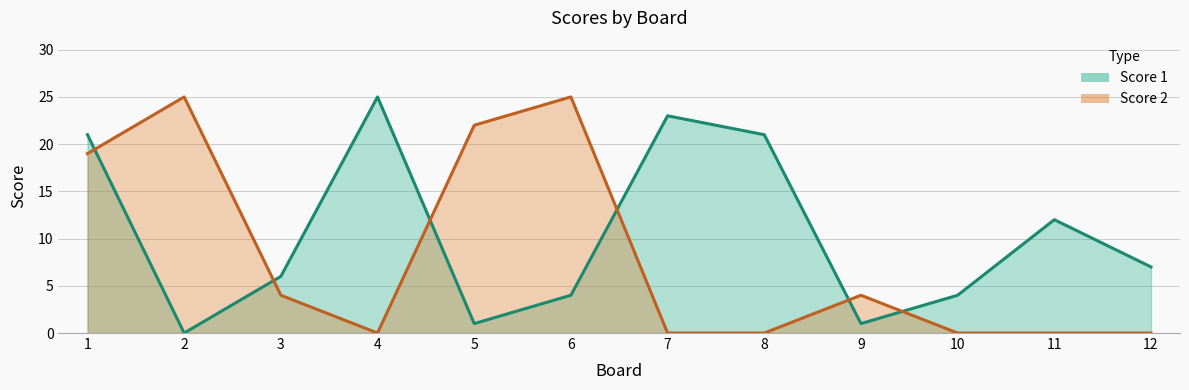

True or false: Score 2 has more than 1 points higher than both neighbors.

True